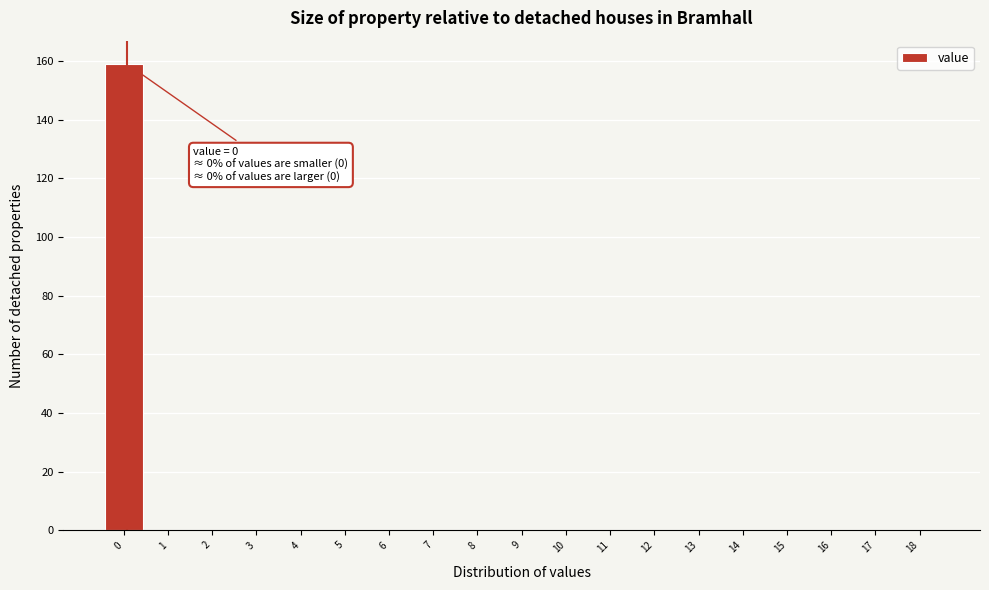

Reading right to left, list all the values displayed in this chart.

18=0	17=0	16=0	15=0	14=0	13=0	12=0	11=0	10=0	9=0	8=0	7=0	6=0	5=0	4=0	3=0	2=0	1=0	0=159